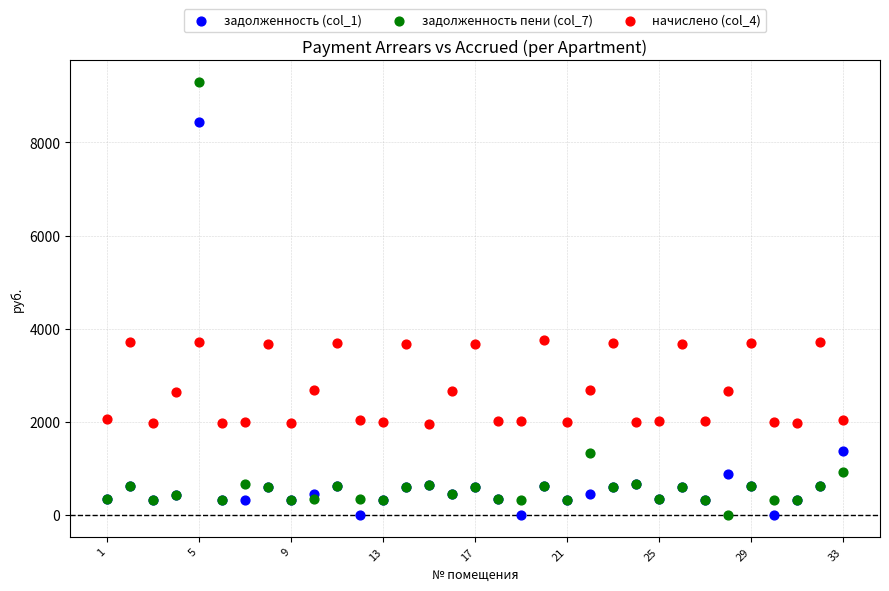

Which series has the largest Y range (max minus min)?

задолженность пени (col_7)